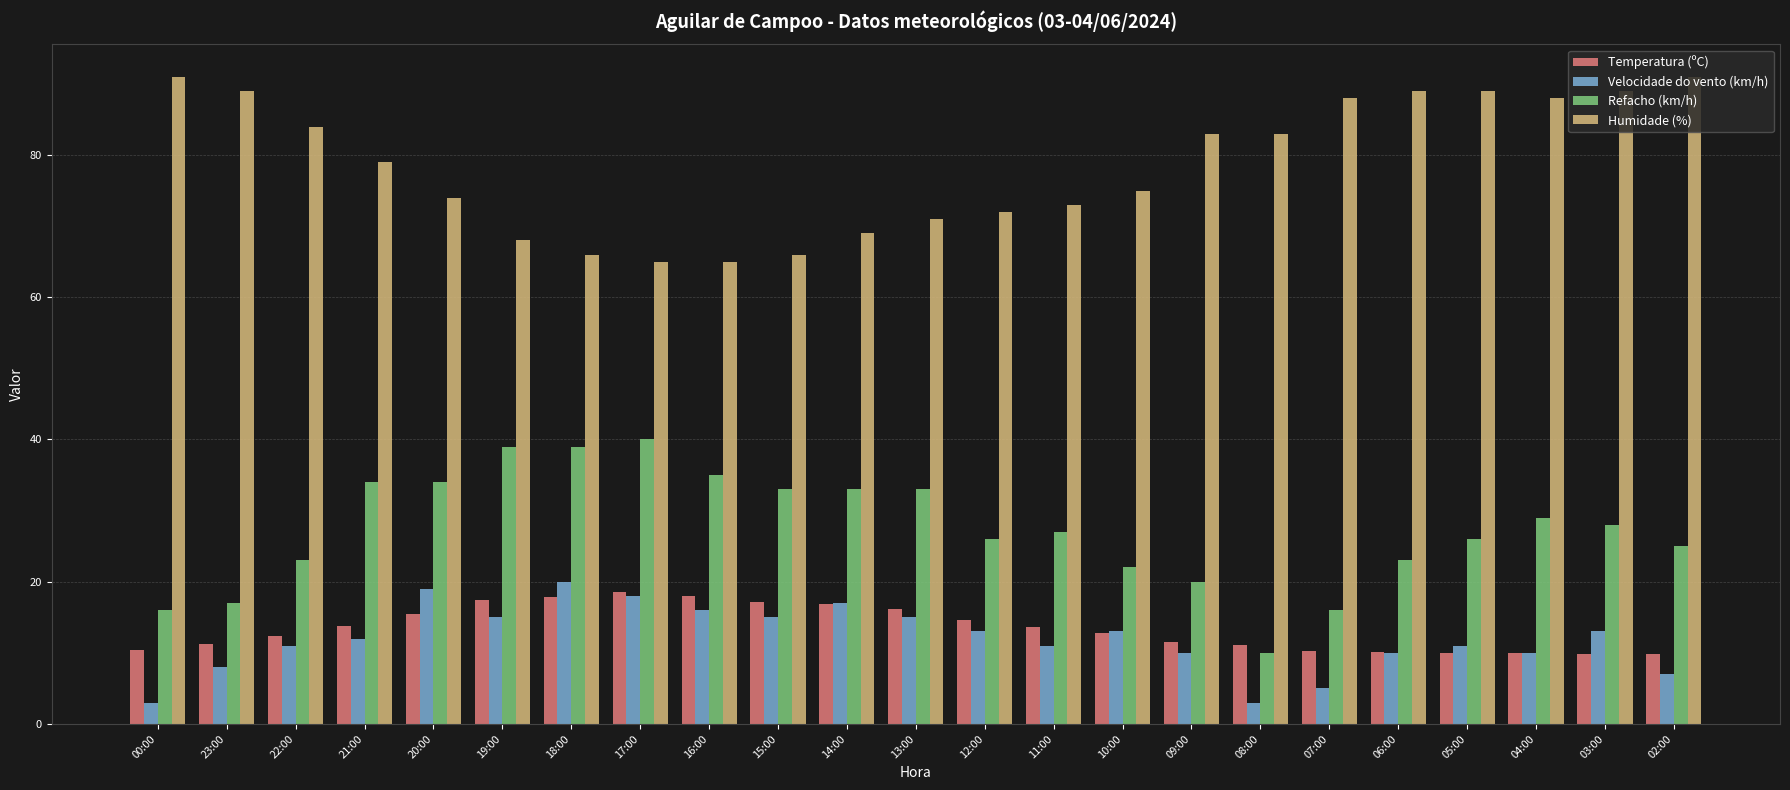

Between 13:00 and 08:00, which series saw the biggest shift?

Refacho (km/h)